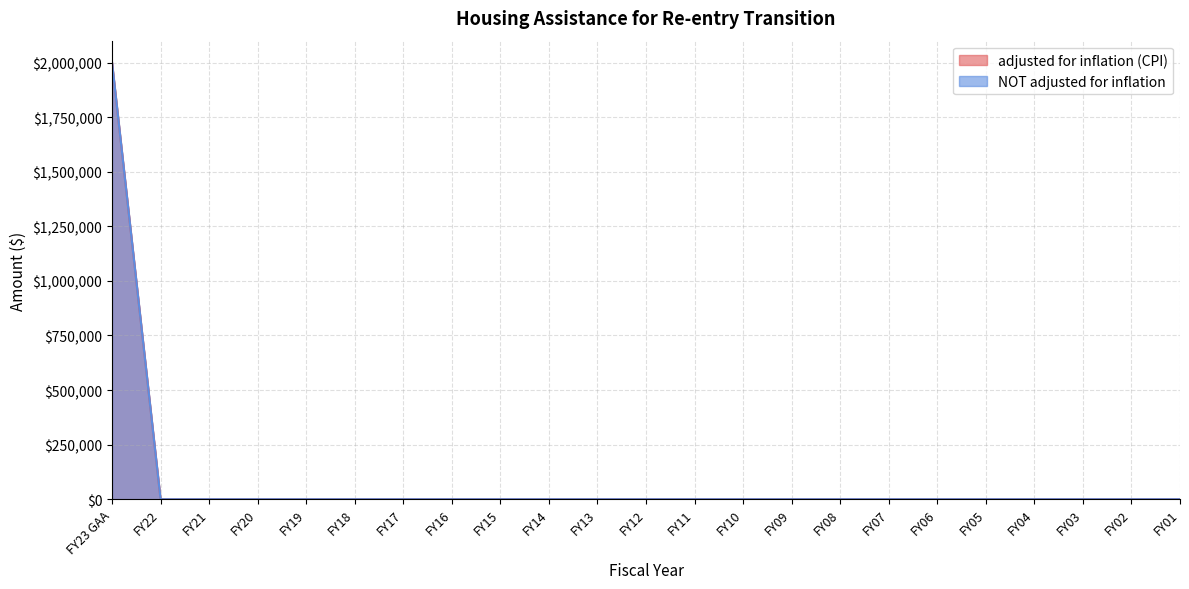

The NOT adjusted for inflation series shows 1366608 at FY16. True or false?

False